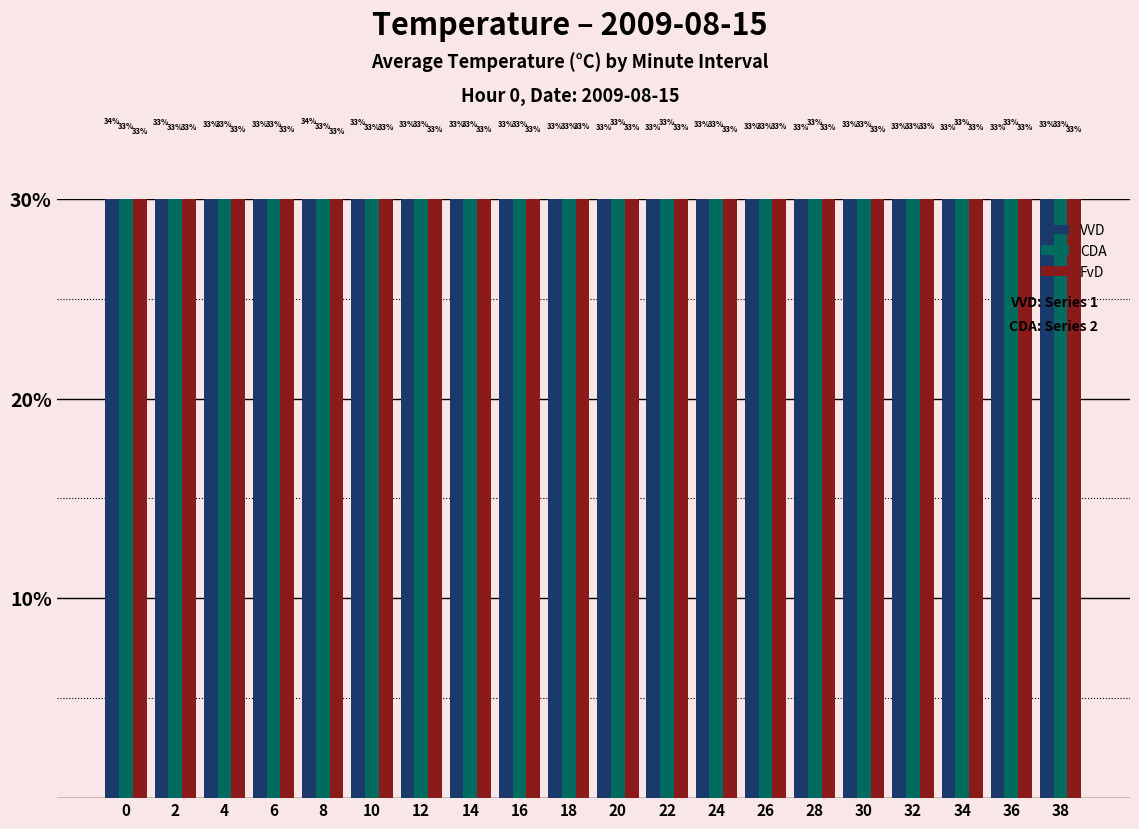

True or false: FvD has a value of 33.2 at 14.

True